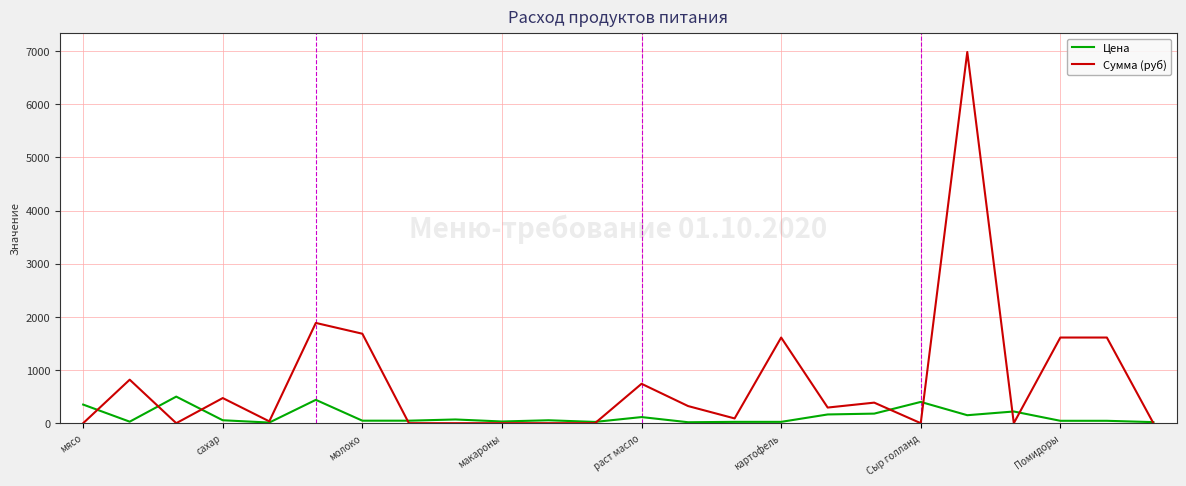

What is the greatest value displayed?

6981.0